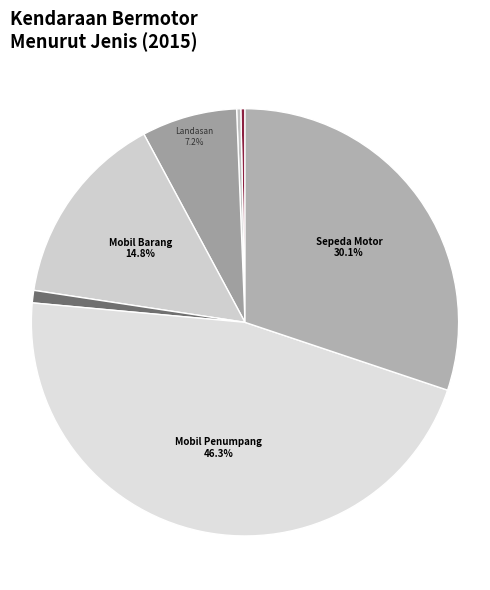

Is there any slice that represents more than half of the pie?

No